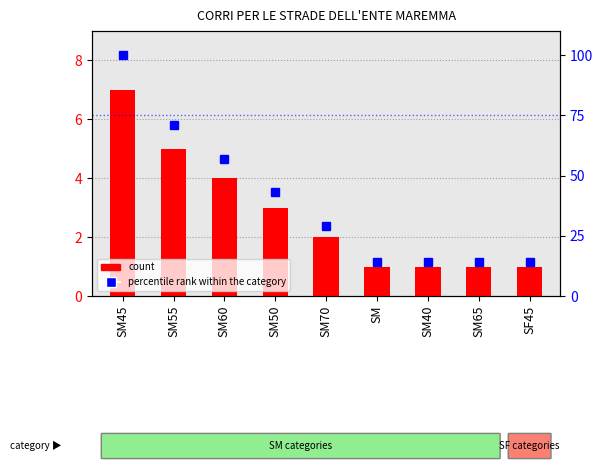

What is the difference between the maximum and minimum values in the percentile rank within the category series?

86